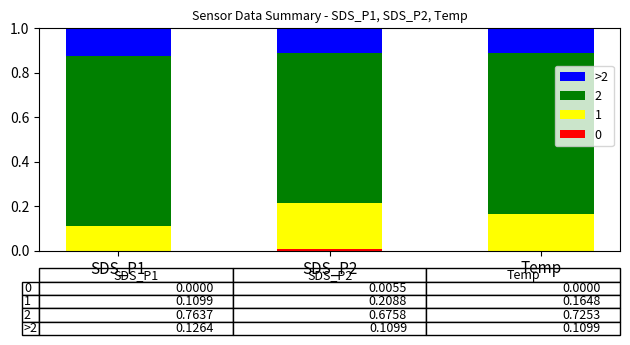

Are the bars horizontal?

No